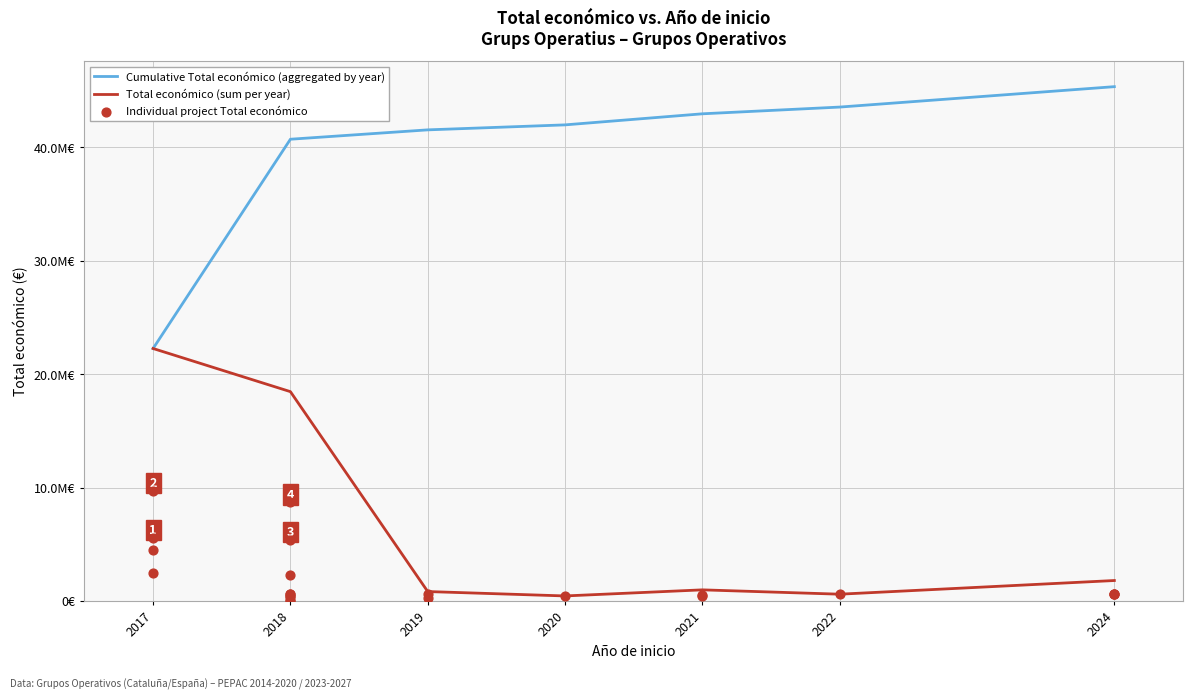

What is the change in value from 2022 to 2021?

-147273